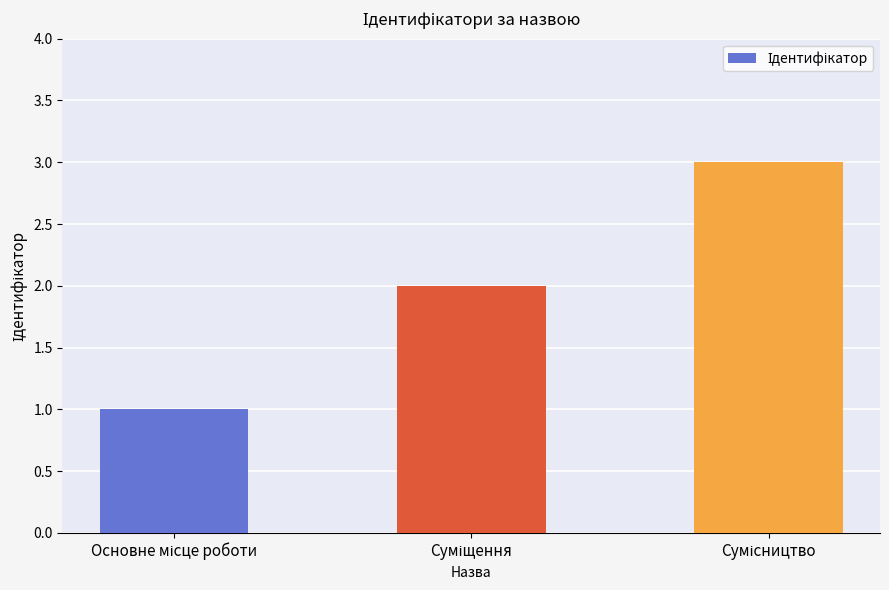

What is the maximum value shown in the chart?

3